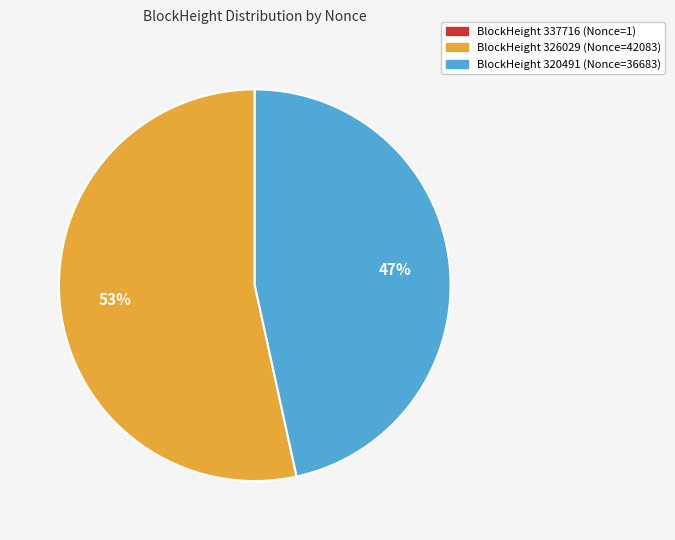

To the nearest percent, what is the average slice percentage?

33%